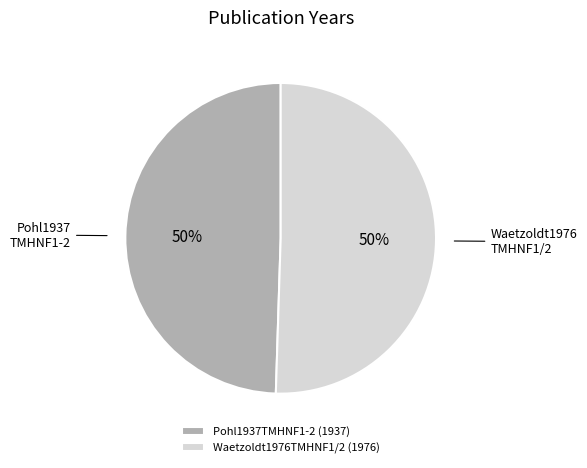

Approximately how many times larger is the value at Pohl1937TMHNF1-2 compared to Waetzoldt1976TMHNF1/2?

1.0